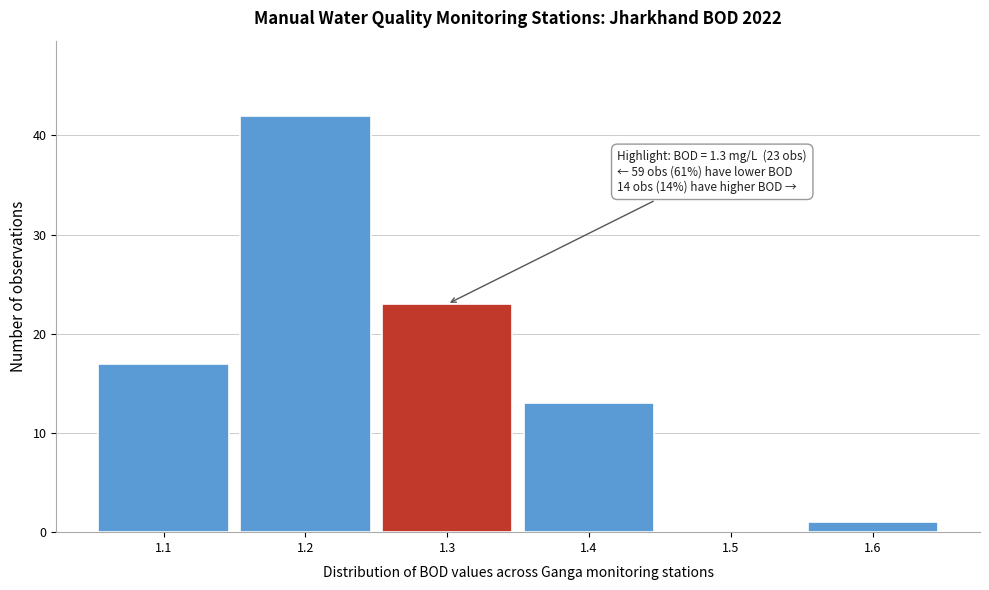

Which range on the x-axis has the tallest bar?

1.15 to 1.25